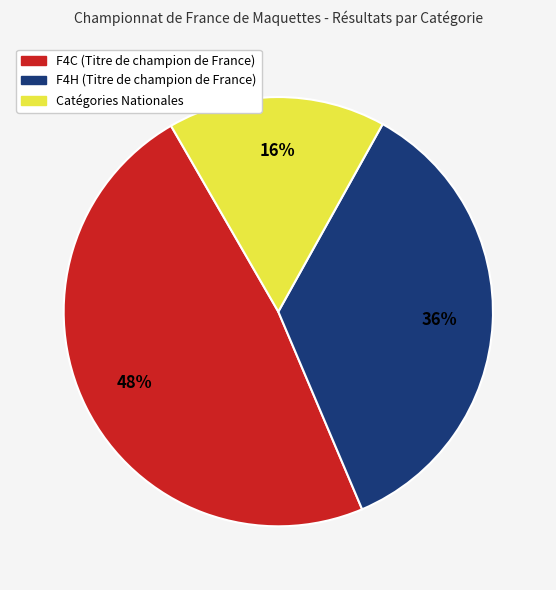

Does any single category account for the majority?

No